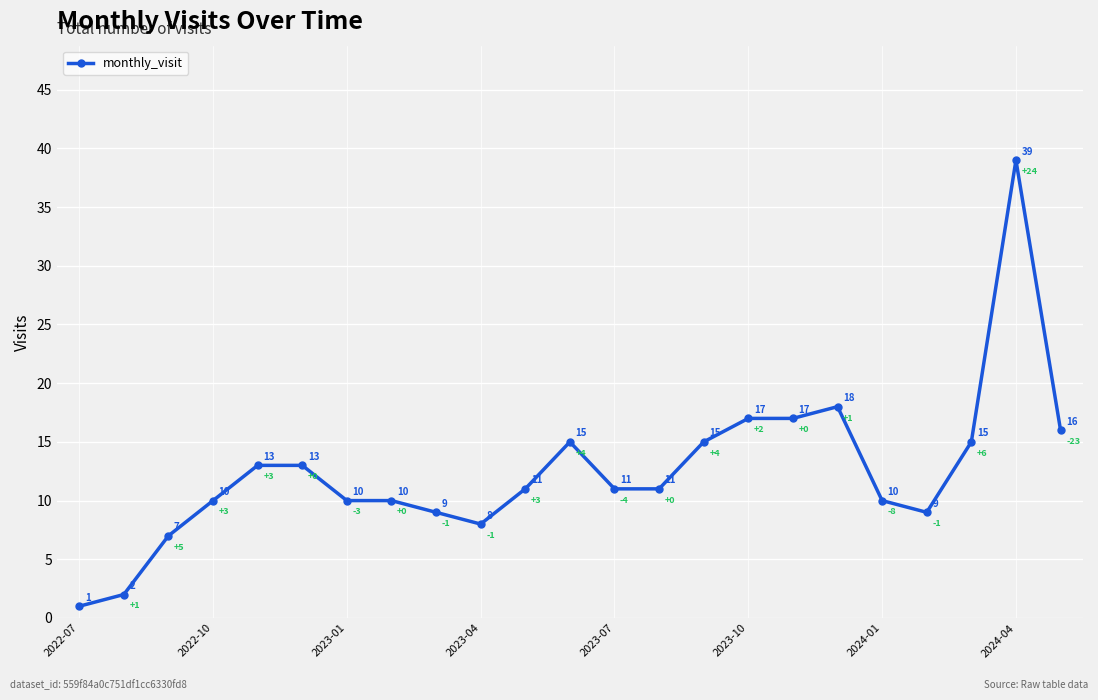

Reading right to left, list all the values displayed in this chart.

16	39	15	9	10	18	17	17	15	11	11	15	11	8	9	10	10	13	13	10	7	2	1